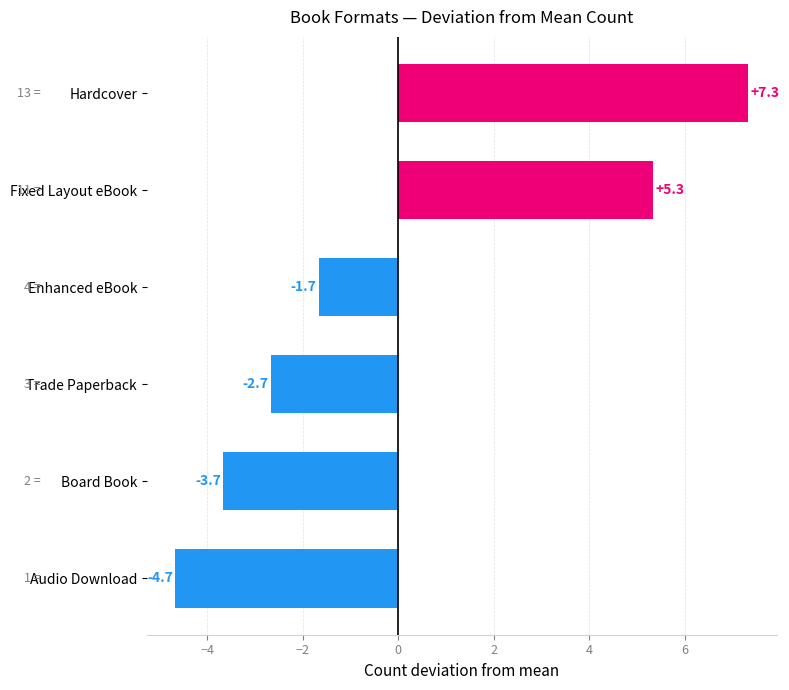

What is the difference between the second highest and minimum values?

10.0